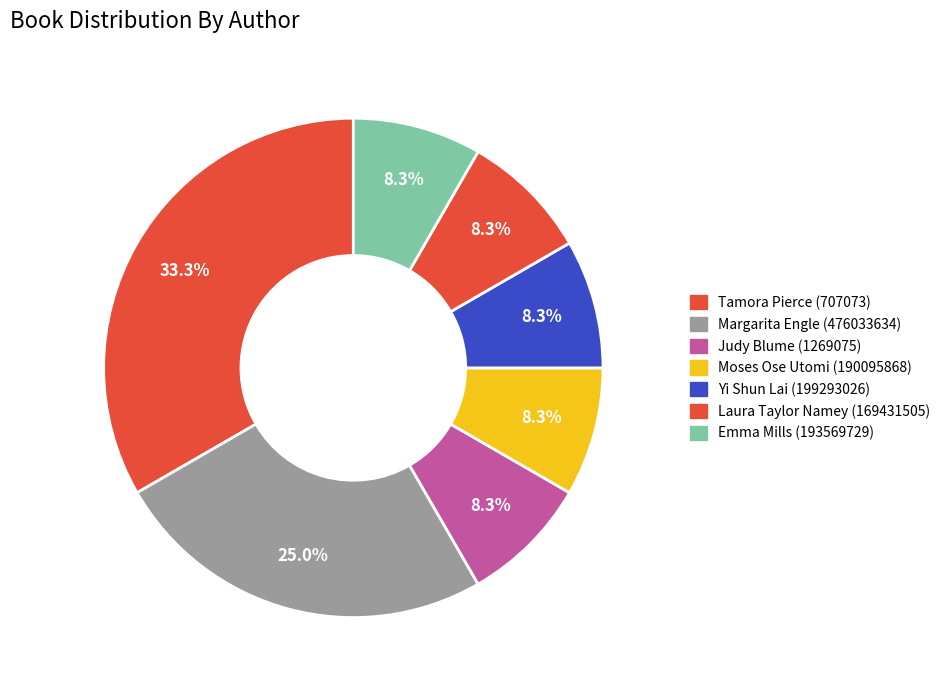

How many segments does this pie chart have?

7